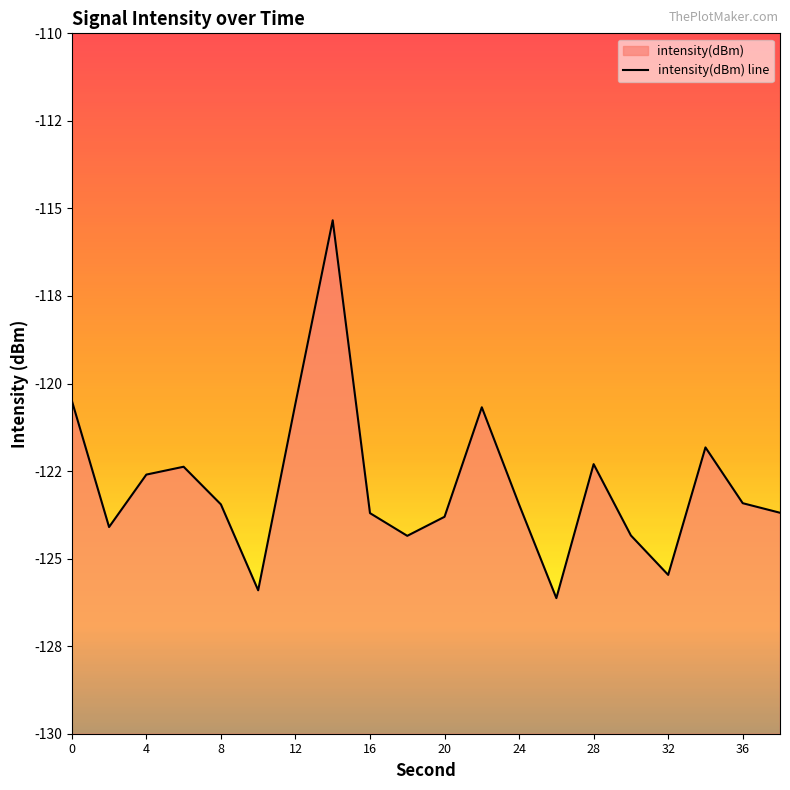

Count the number of categories in the chart.

20